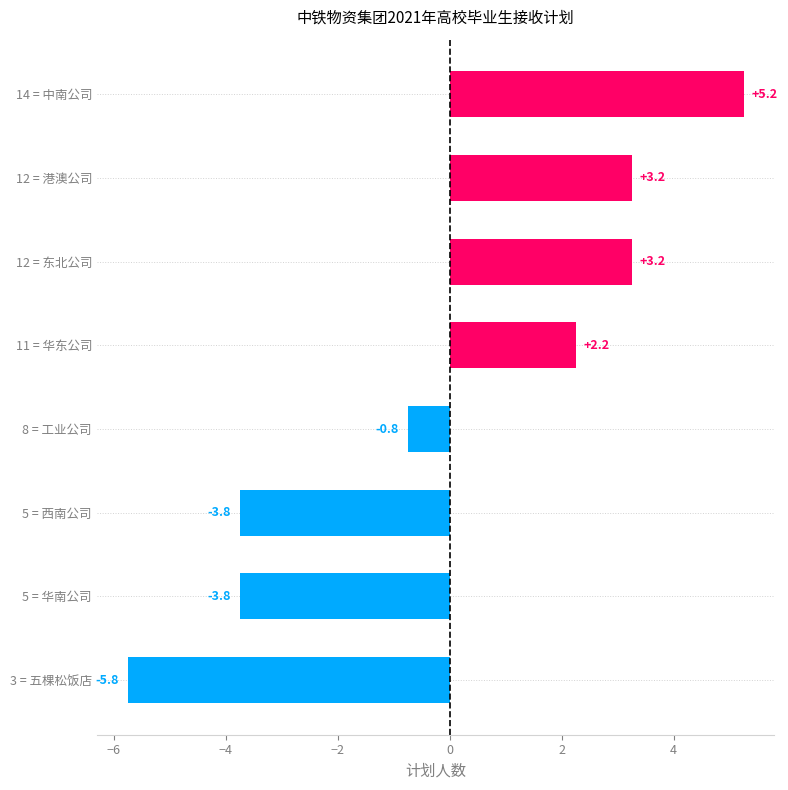

True or false: the data shows -1.3 at 8 = 工业公司.

False